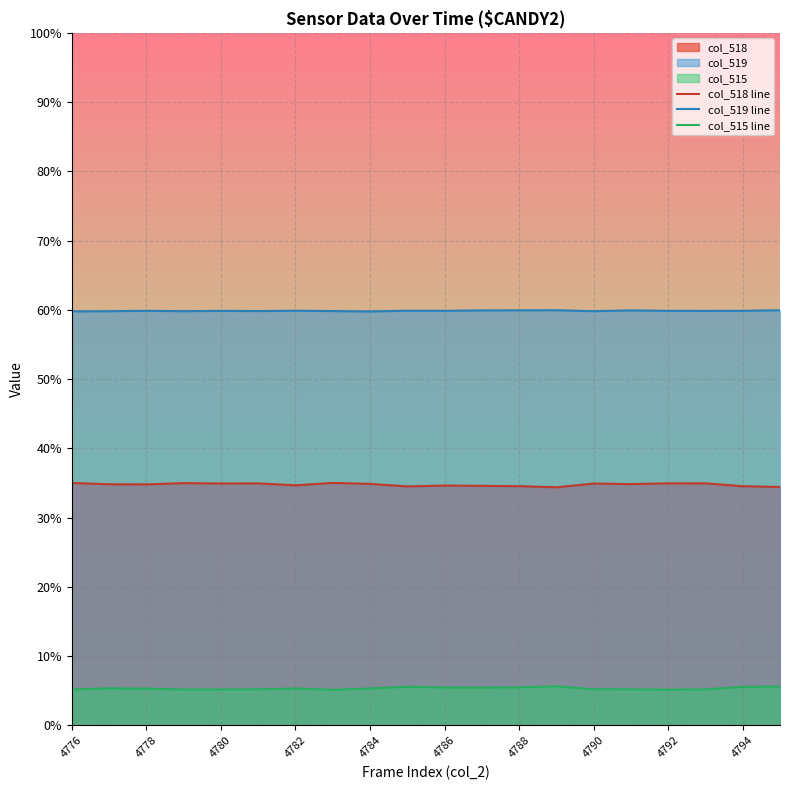

What is the spread (max minus min) of values at 4782?

54.5